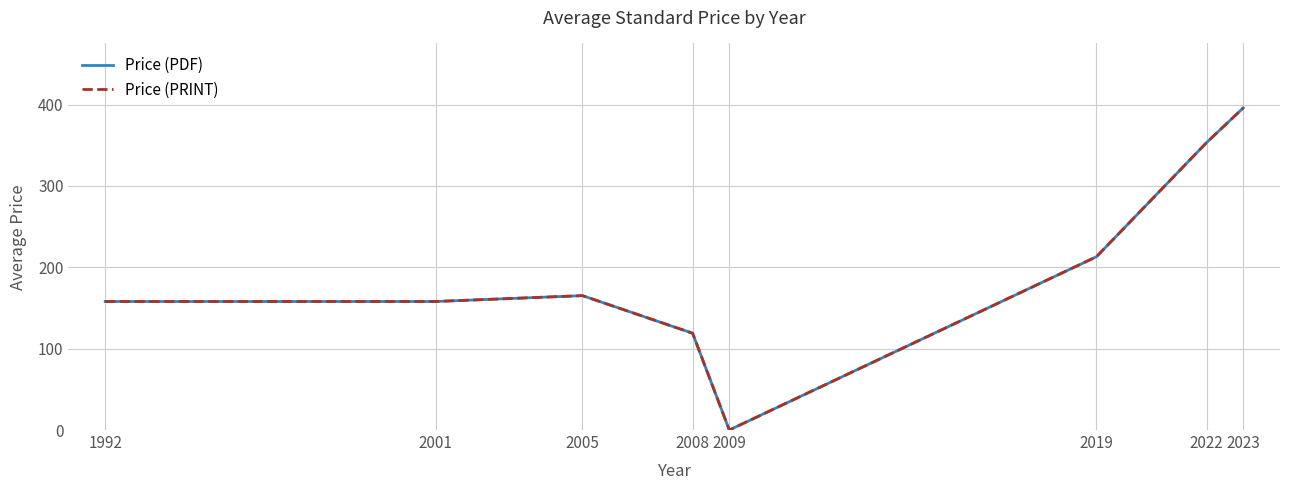

How many interior local peaks does the Price (PRINT) series have?

1